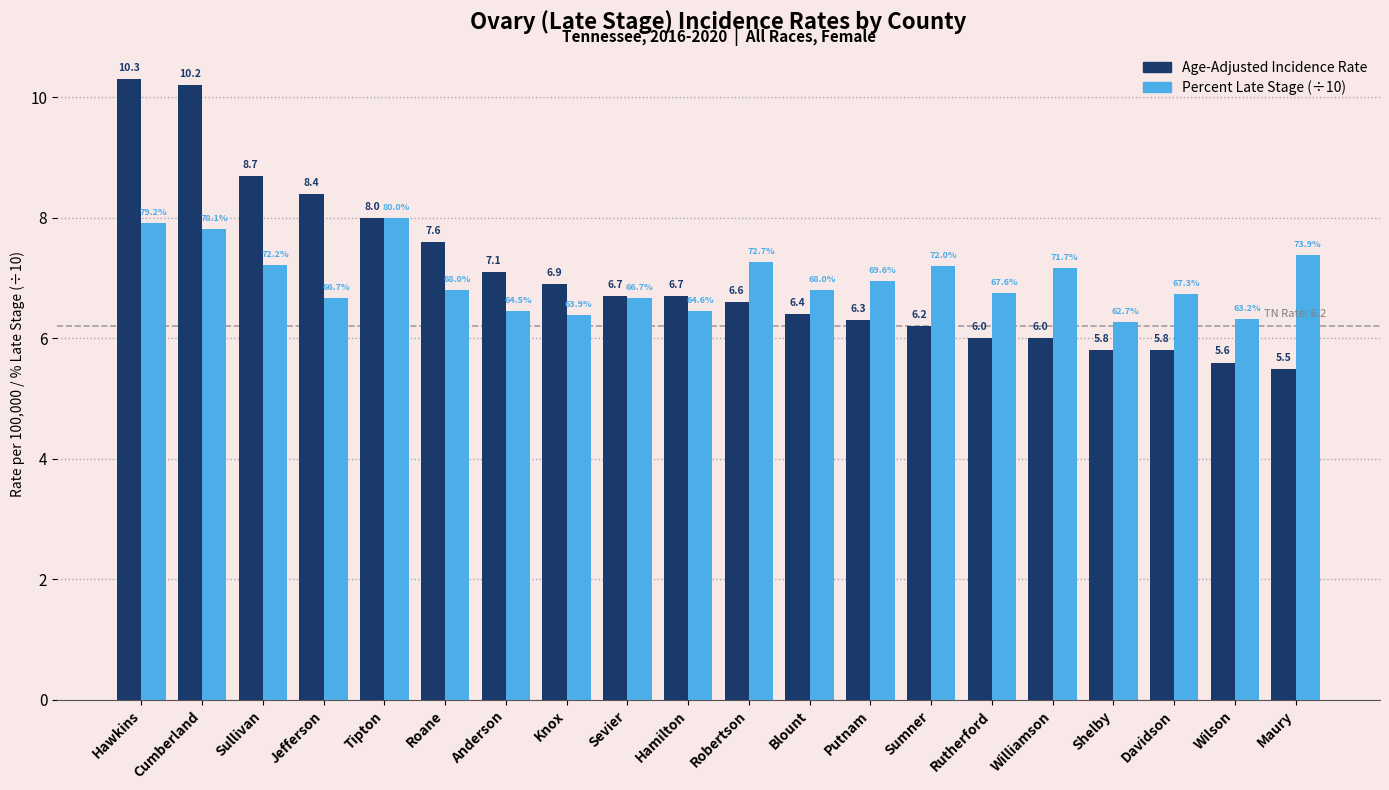

Which series has the largest total across all categories?

Age-Adjusted Incidence Rate